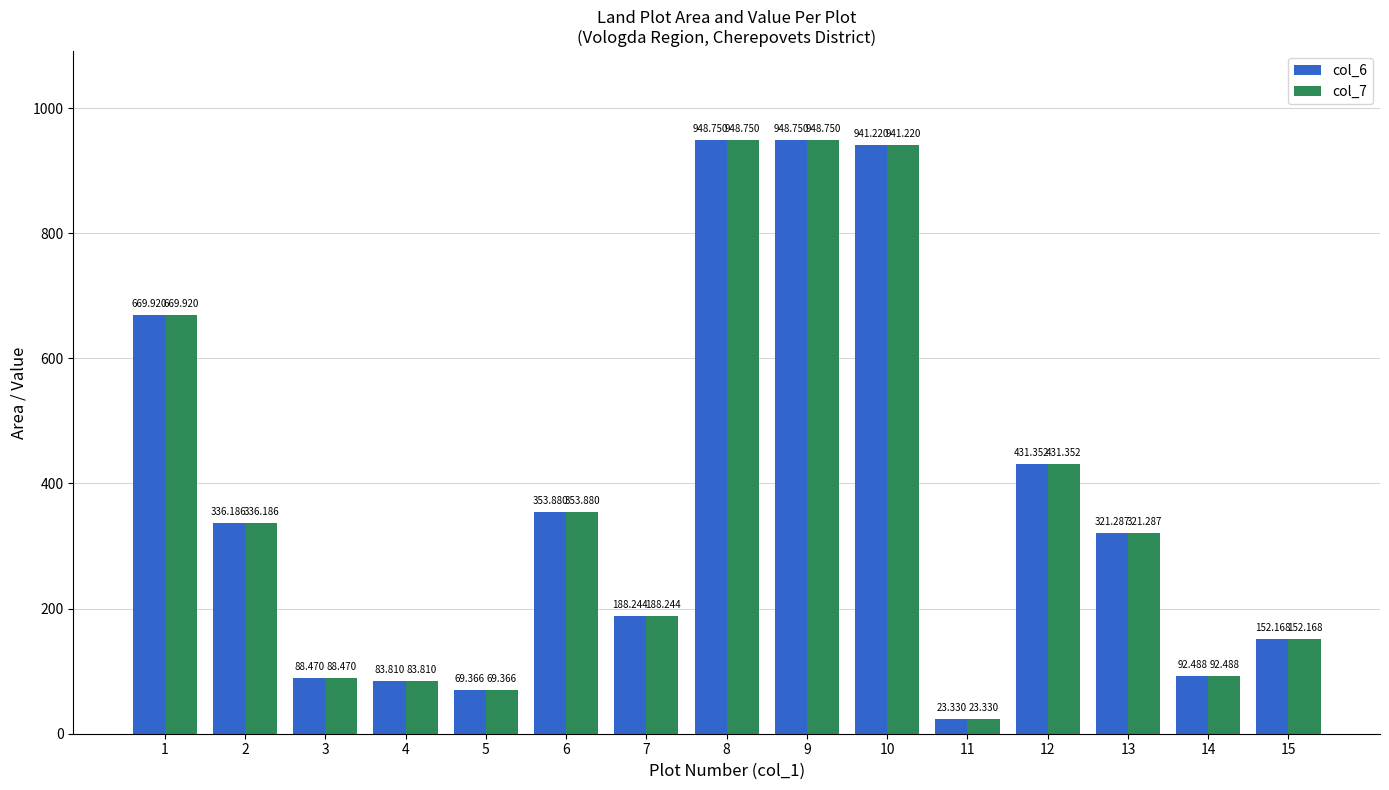

What is the difference between the maximum and minimum values in the col_7 series?

925.4